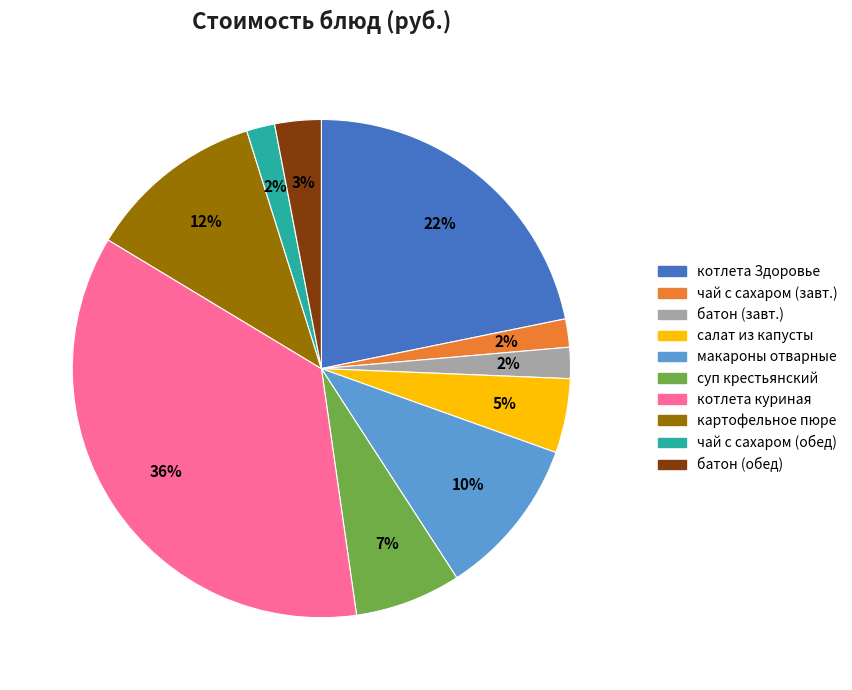

To the nearest percent, what is the difference between the котлета Здоровье and котлета куриная slice percentages?

14%